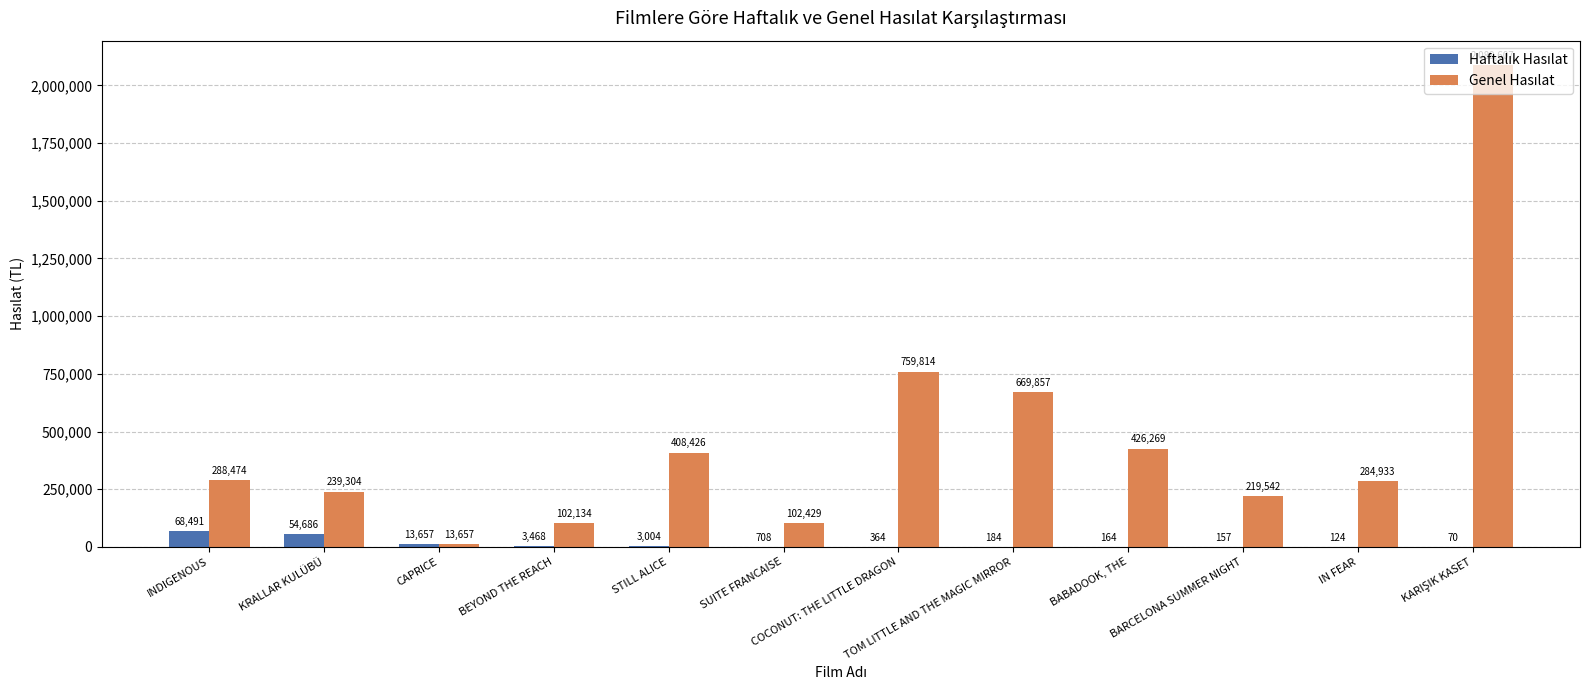

What is the greatest value displayed?

2089607.2